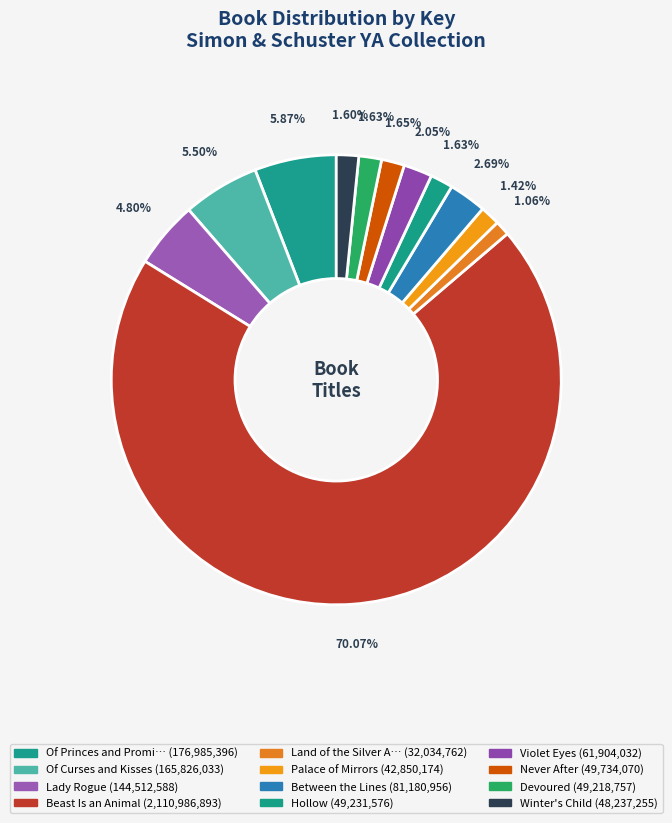

Is there a majority slice in this chart?

Yes